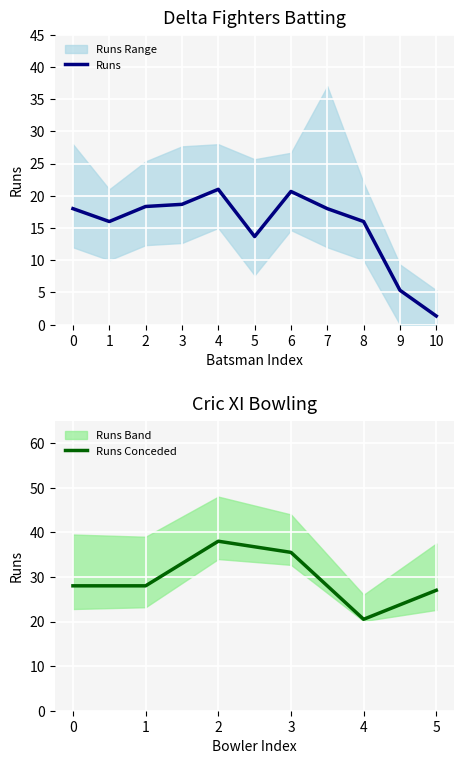

Which category has the lowest value in the Runs Conceded series?

4